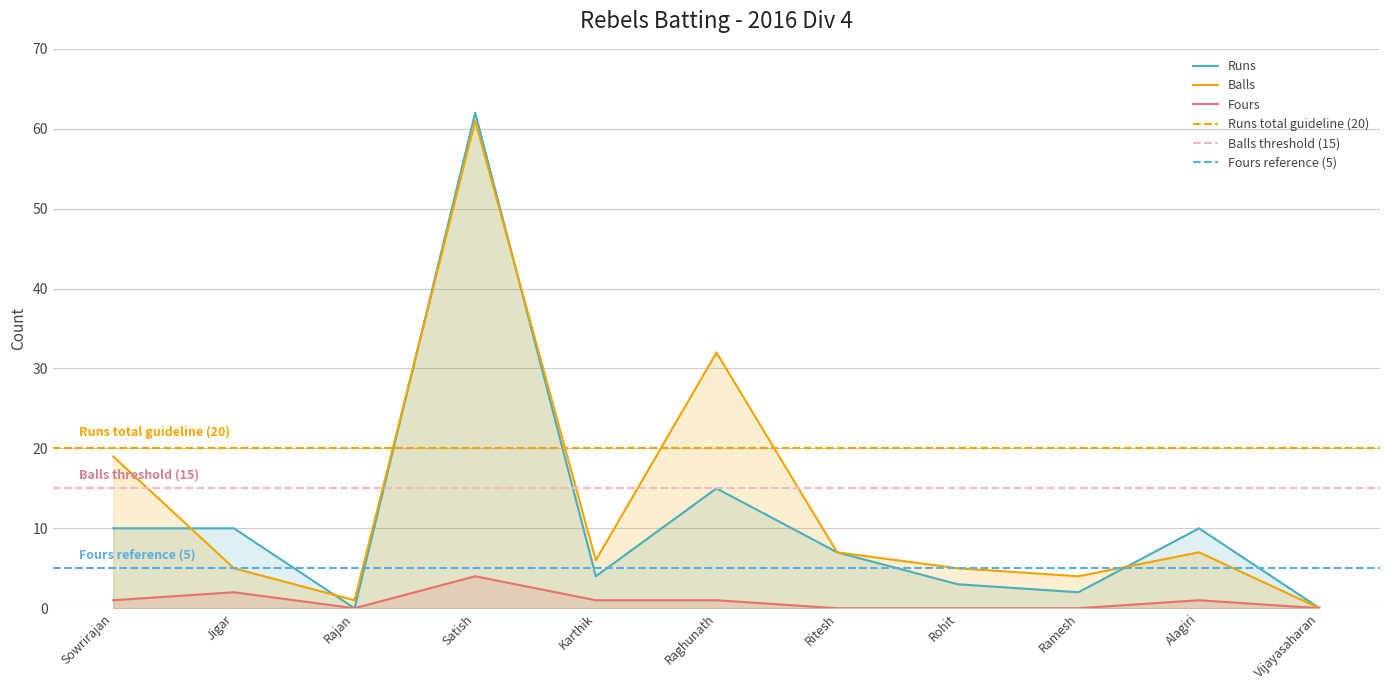

List the series in order of their peak value, highest first.

Runs, Balls, Fours